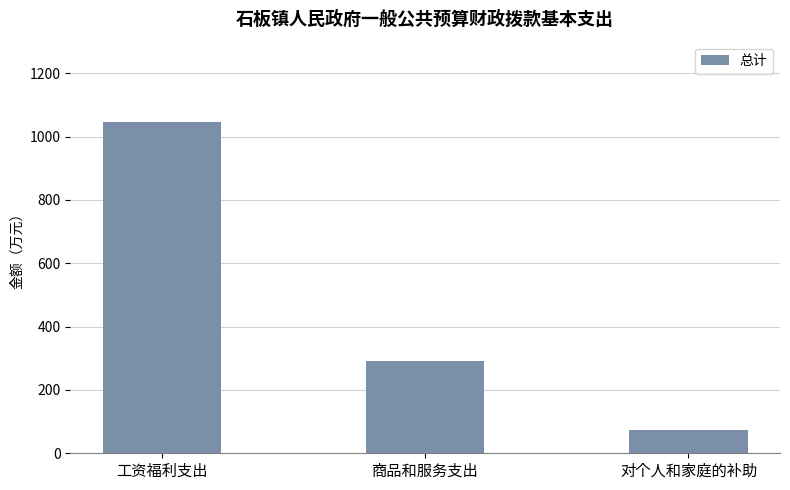

Does the chart contain stacked bars?

No